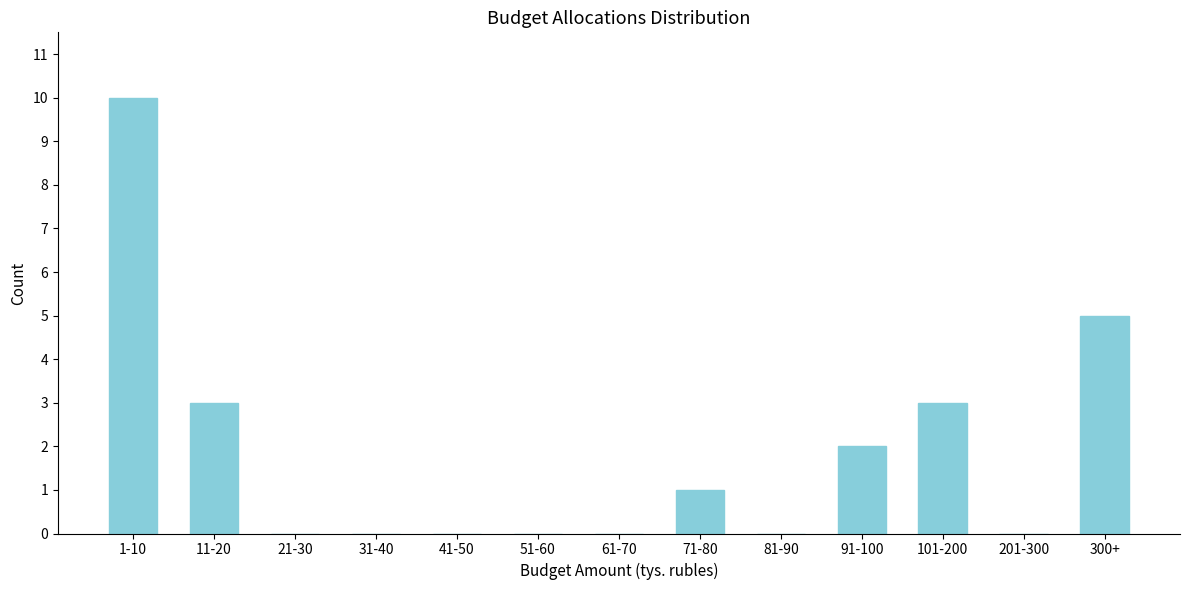

Reading right to left, what are all the values shown in this chart?

300+=5	201-300=0	101-200=3	91-100=2	81-90=0	71-80=1	61-70=0	51-60=0	41-50=0	31-40=0	21-30=0	11-20=3	1-10=10